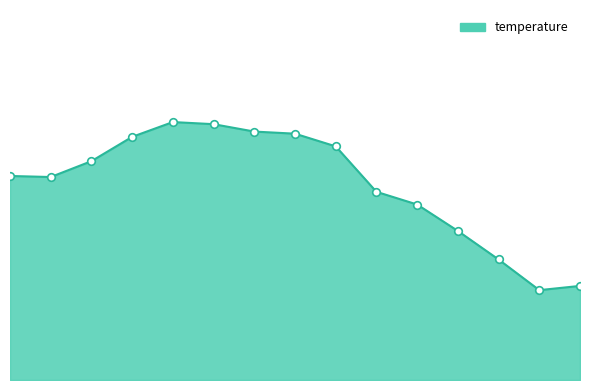

Does the chart have visible grid lines?

No